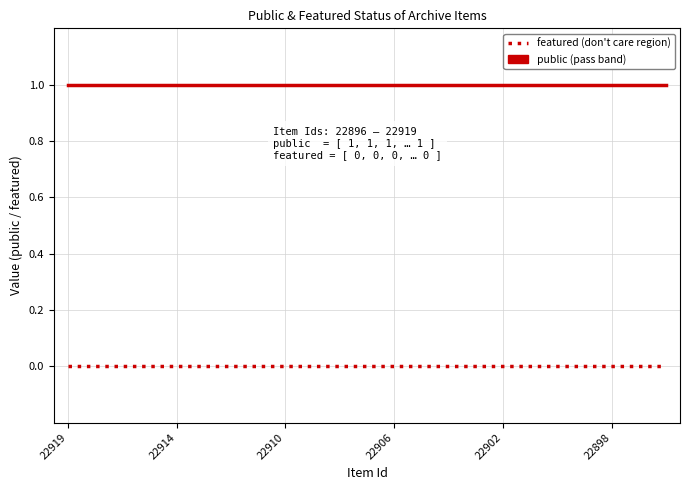

Does the chart display data point markers on the line(s)?

No